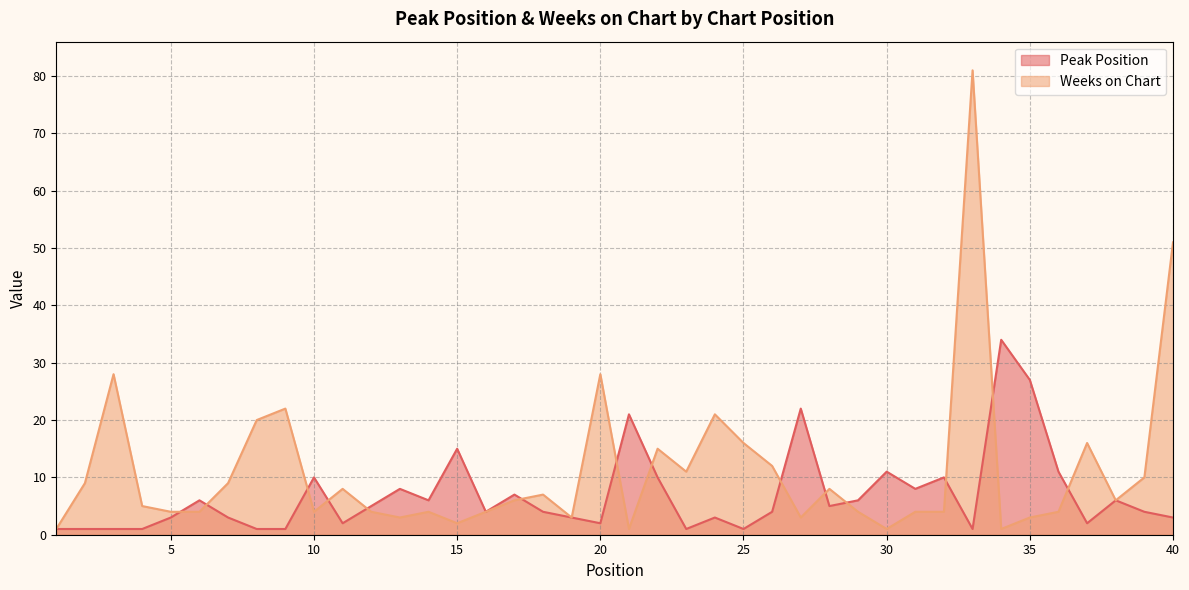

Reading right to left, transcribe all the data shown in this chart.

Peak Position: 3	4	6	2	11	27	34	1	10	8	11	6	5	22	4	1	3	1	10	21	2	3	4	7	4	15	6	8	5	2	10	1	1	3	6	3	1	1	1	1
Weeks on Chart: 51	10	6	16	4	3	1	81	4	4	1	4	8	3	12	16	21	11	15	1	28	3	7	6	4	2	4	3	4	8	4	22	20	9	4	4	5	28	9	1